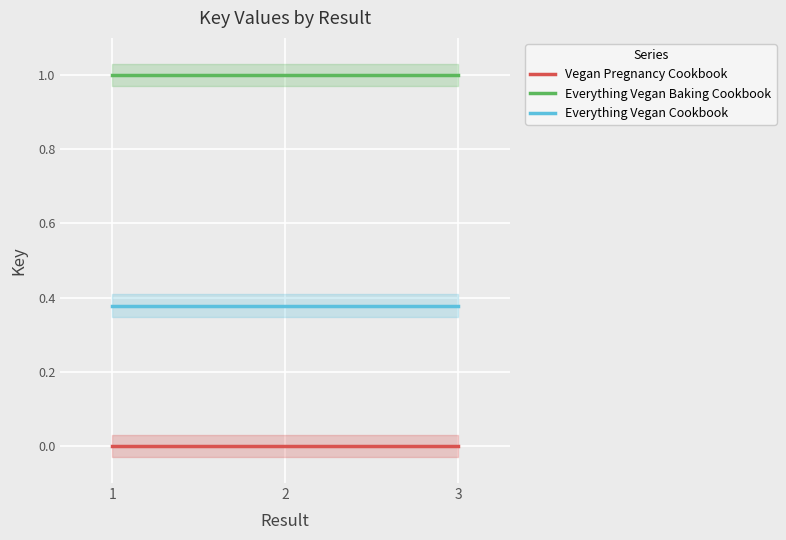

Reading left to right, extract all data points from this chart.

Vegan Pregnancy Cookbook: 1=0.0	2=0.0	3=0.0
Everything Vegan Baking Cookbook: 1=1.0	2=1.0	3=1.0
Everything Vegan Cookbook: 1=0.4	2=0.4	3=0.4